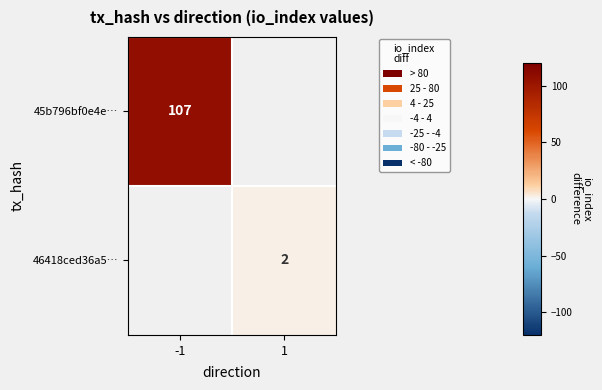

The value of 45b796bf0e4e… at -1 is 107. True or false?

True